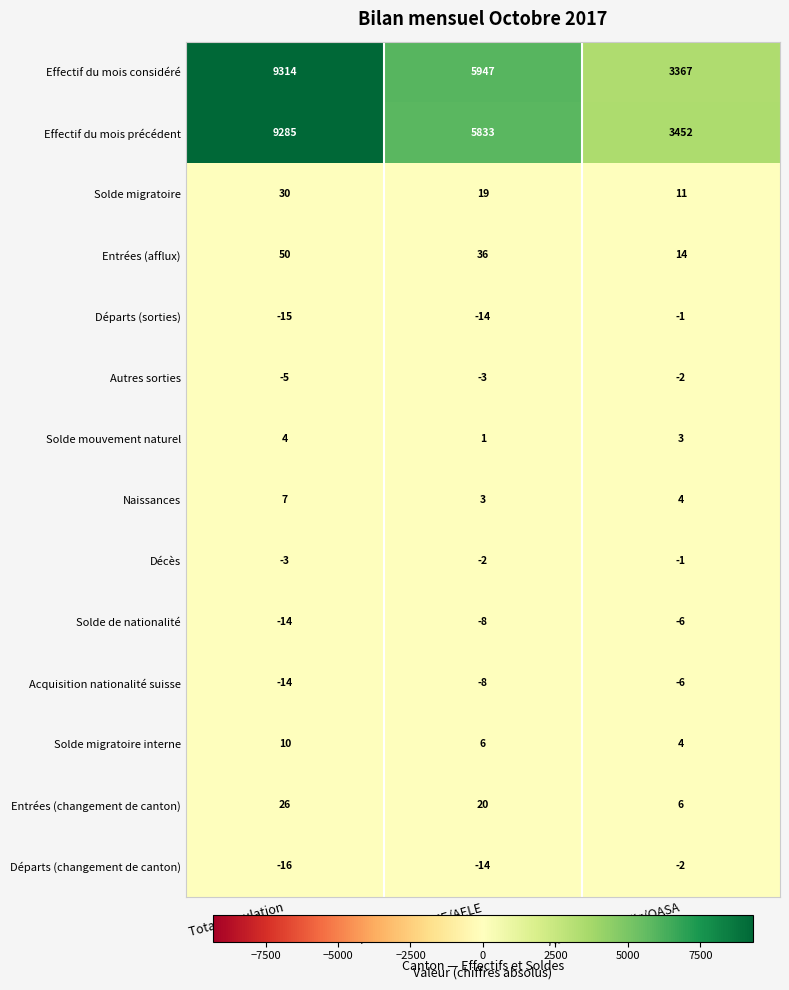

What is the sum of the Entrées (changement de canton) values at Autorisation UE/AELE and Total population?

46